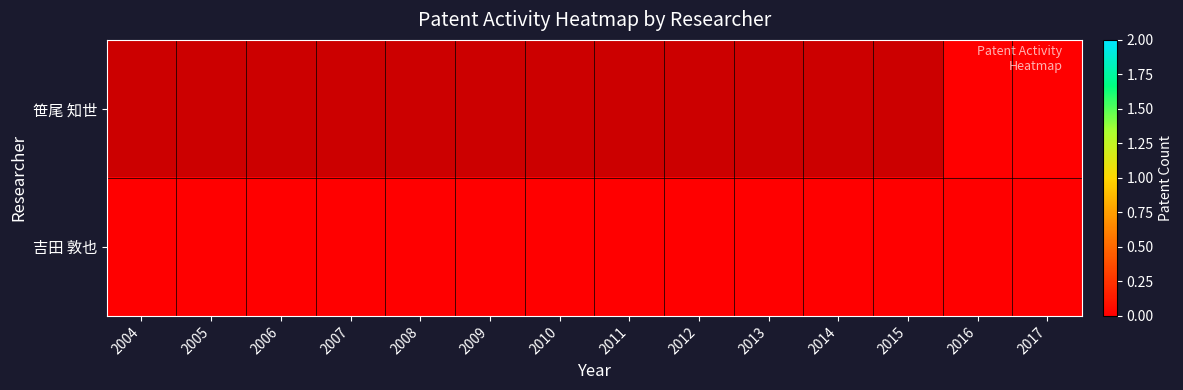

What is the spread (max minus min) of values at 2005?

1